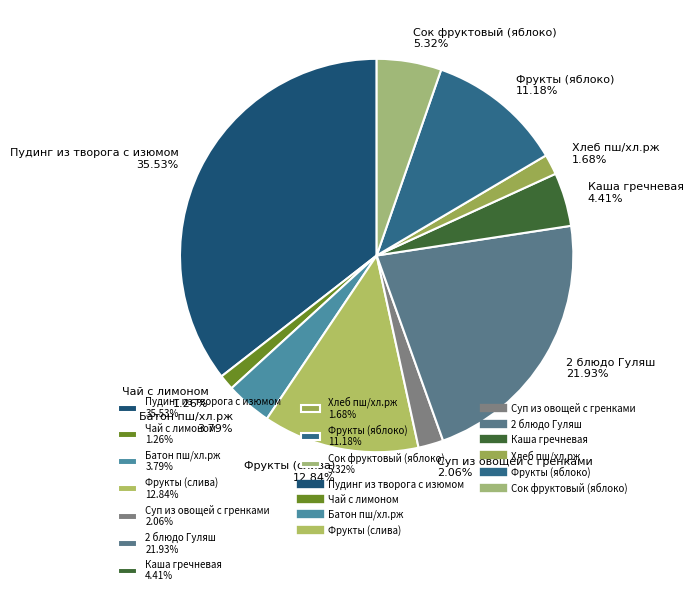

Do Сок фруктовый (яблоко) 5.32% and Пудинг из творога с изюмом 35.53% together represent more than half of the pie?

No